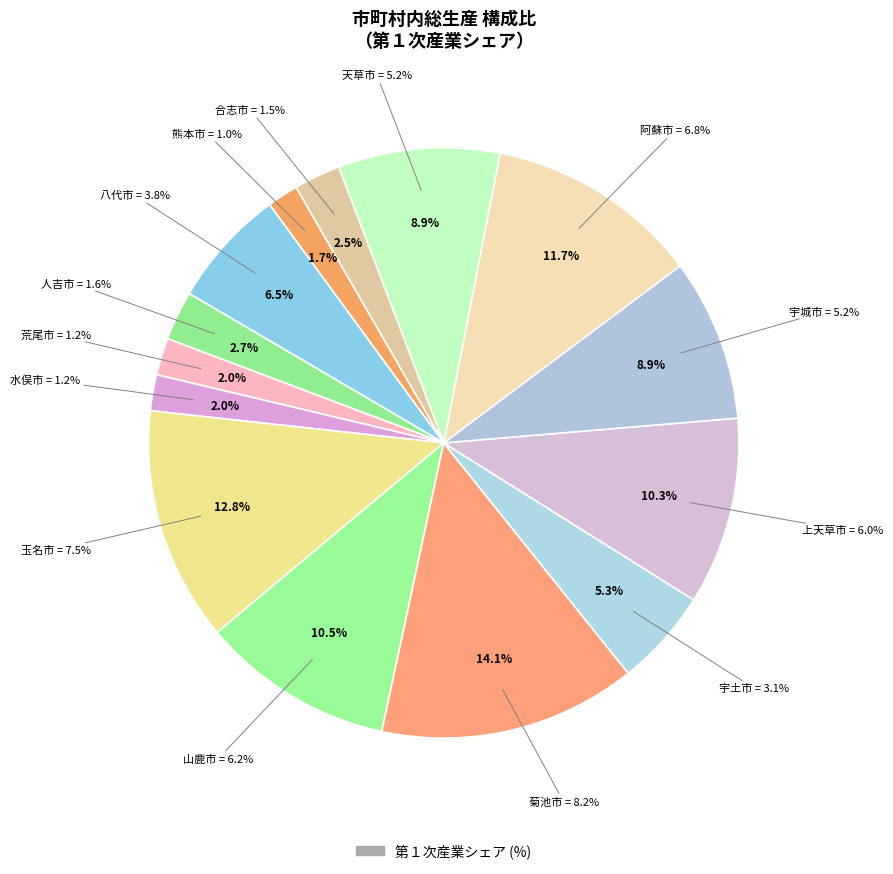

Which slice is the smallest?

熊本市